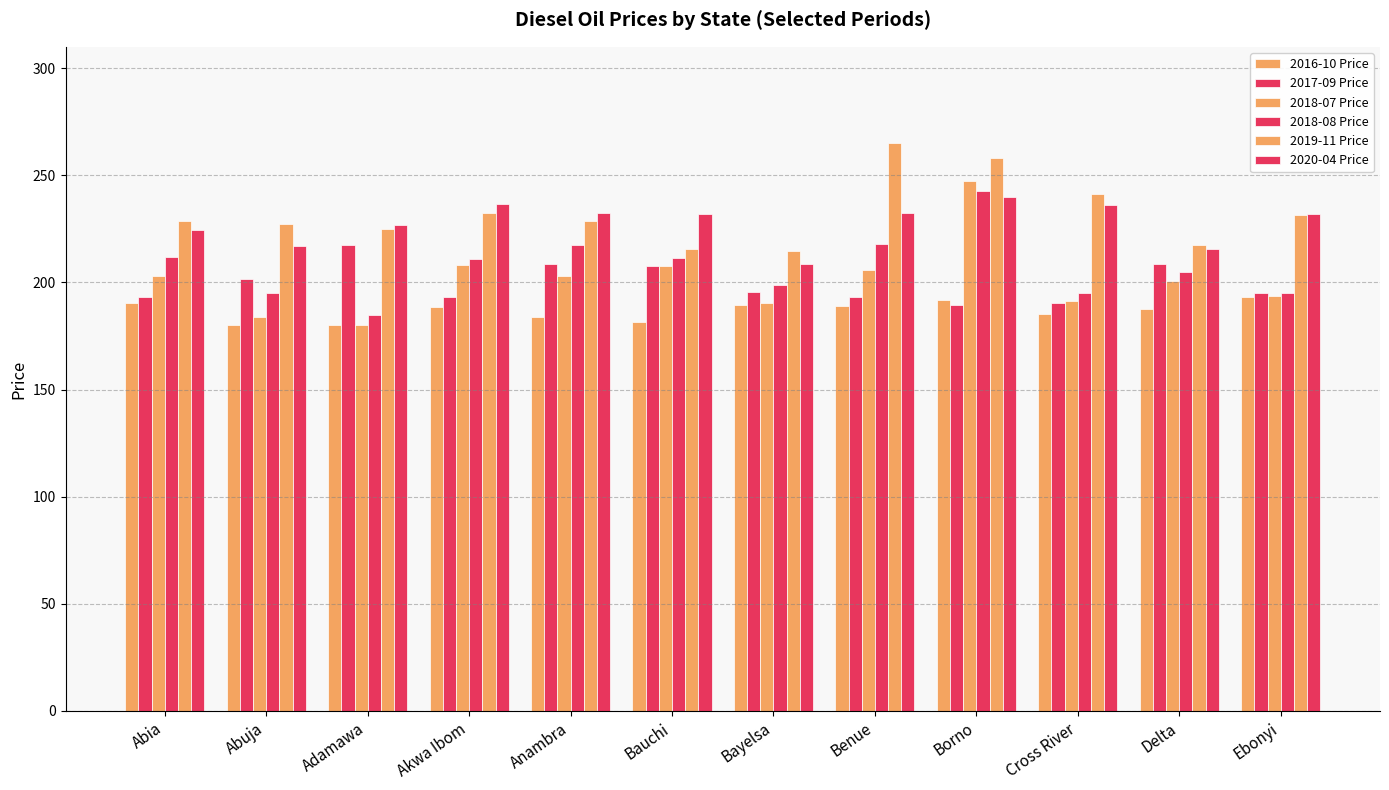

What is the difference between the maximum and second lowest values in the 2018-08 Price series?

47.9